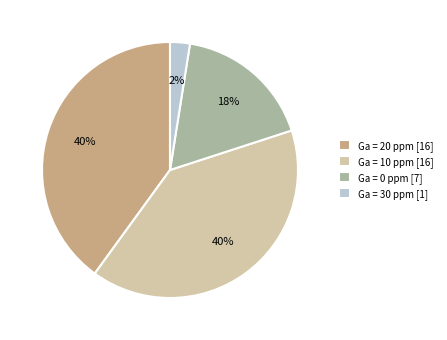

Between Ga = 0 ppm [7] and Ga = 30 ppm [1], which is larger?

Ga = 0 ppm [7]